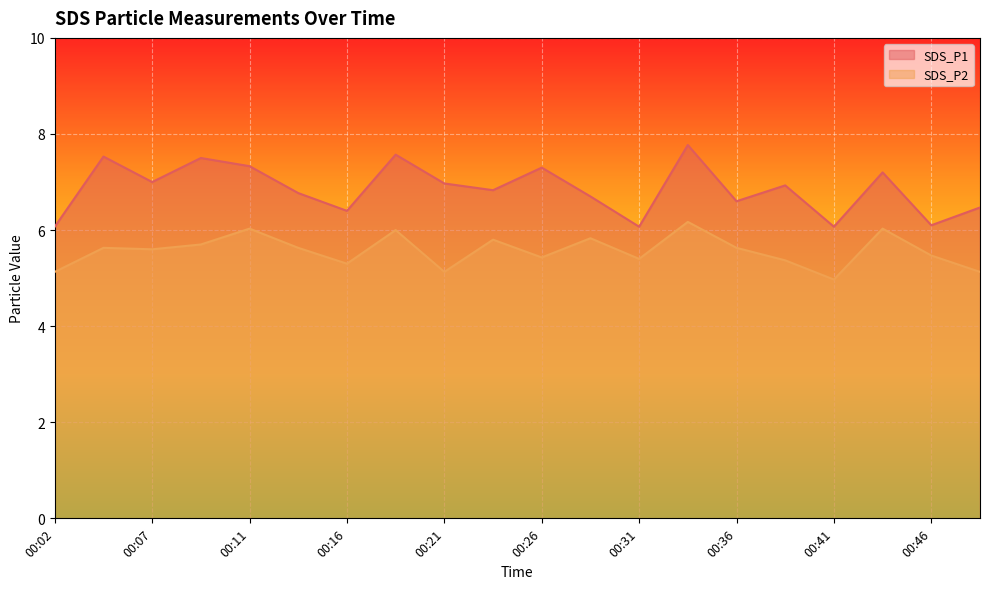

Rank the series by their average value, from highest to lowest.

SDS_P1, SDS_P2